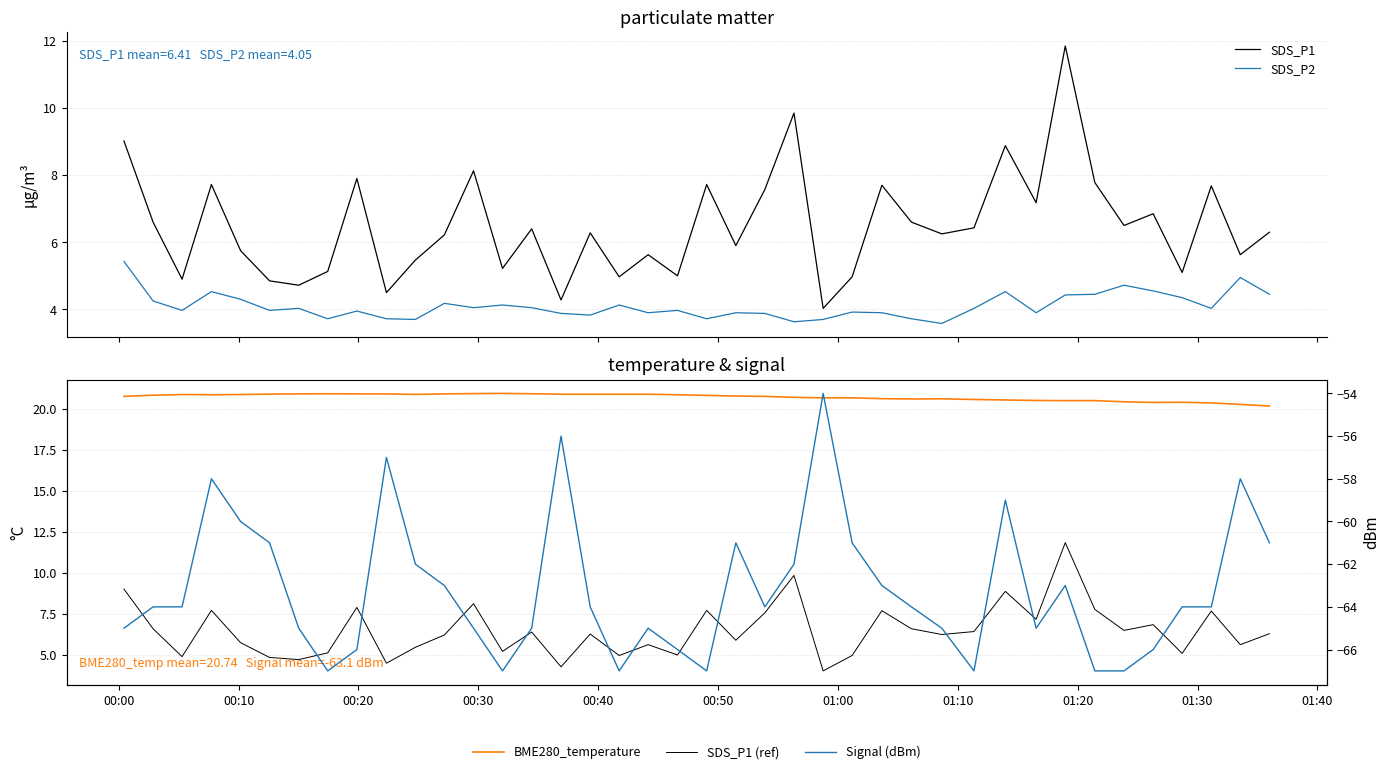

How many distinct data groups are displayed?

5